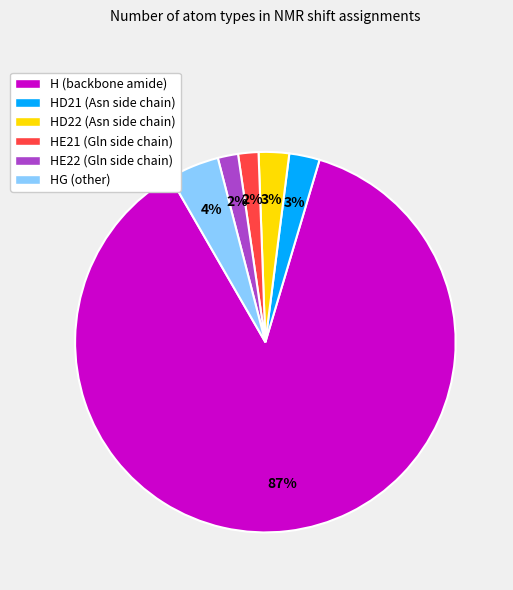

Which category has the biggest portion of the pie?

H (backbone amide)